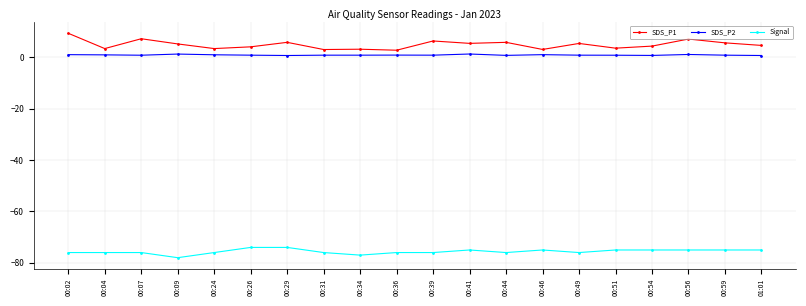

At which label is Signal closest to -76?

00:02